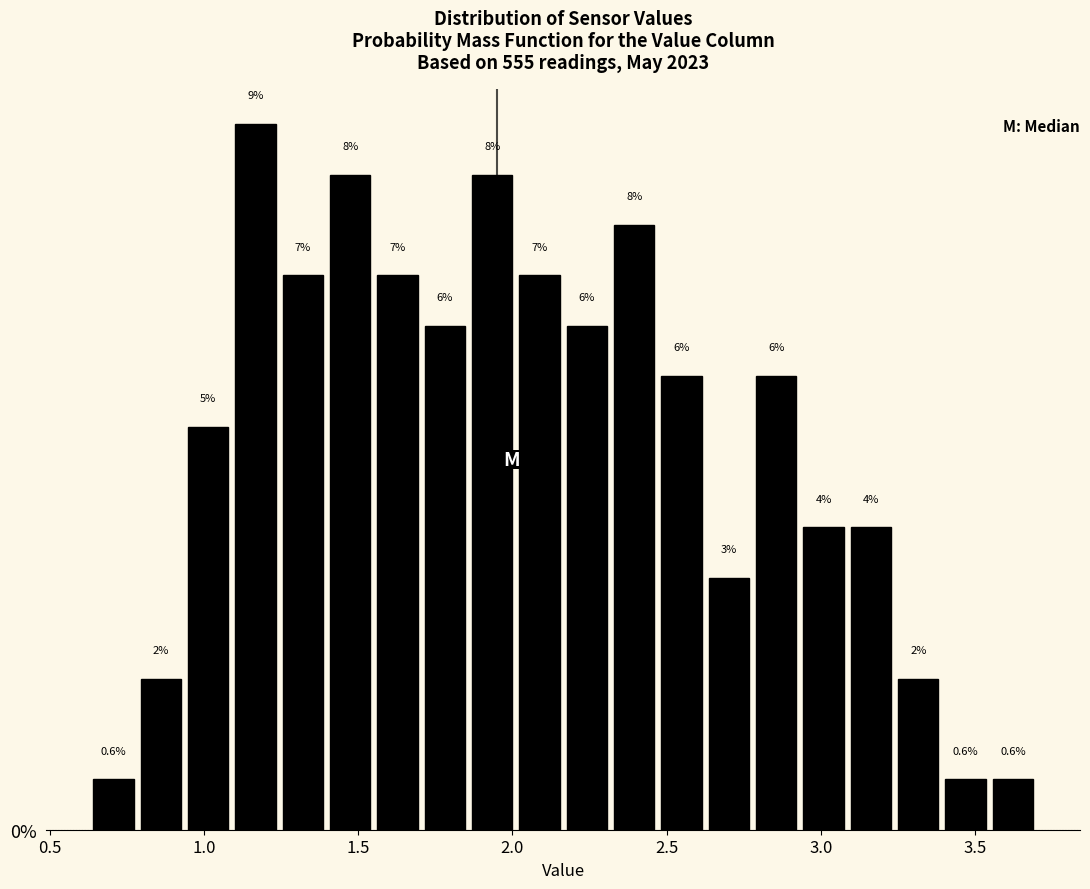

Around what value on the x-axis is the tallest bar? Give the approximate position of its centre, as read against the axis.

1.15